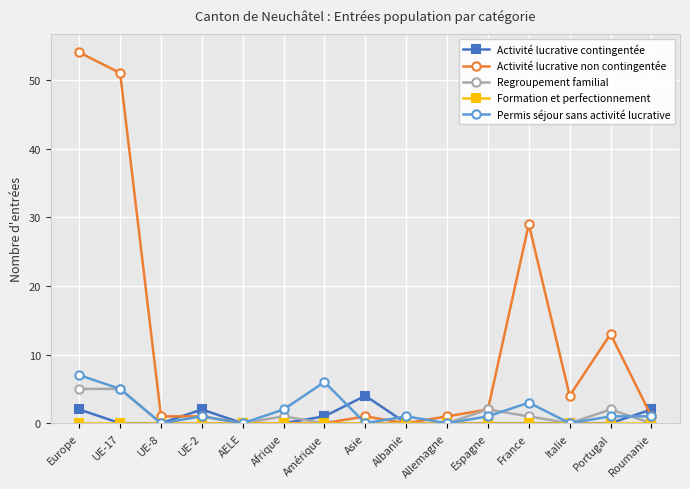

True or false: Activité lucrative non contingentée has more than 1 points higher than both neighbors.

True